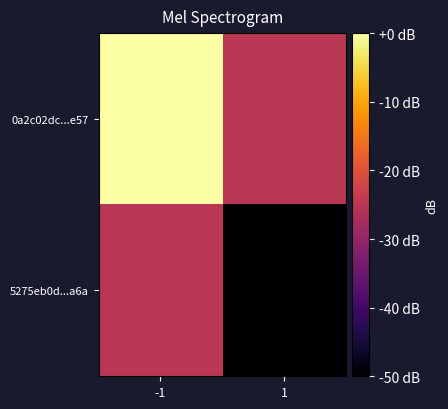

Count the number of data series in this chart.

2